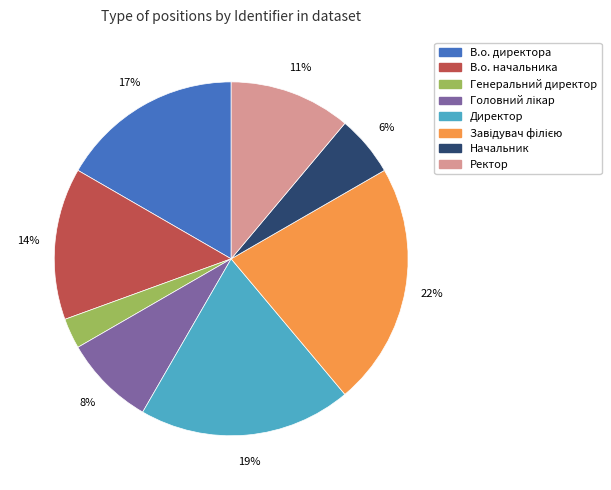

Which has a higher value, В.о. директора or В.о. начальника?

В.о. директора